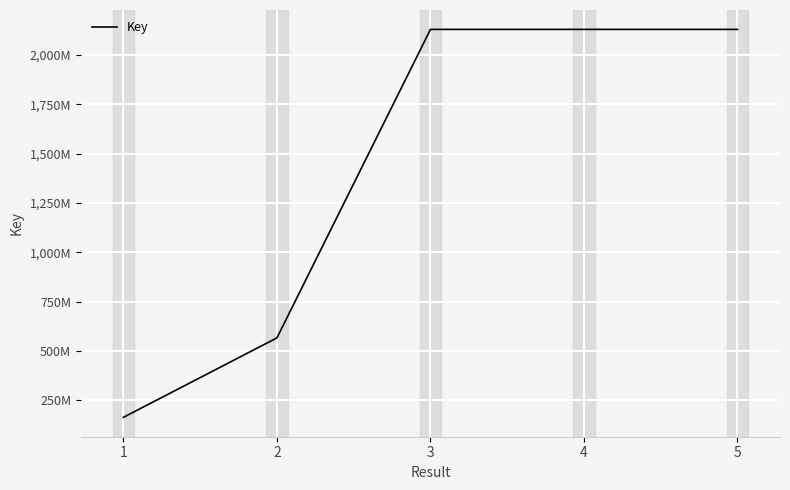

Where is the data nearest to the value 1147188846?

2